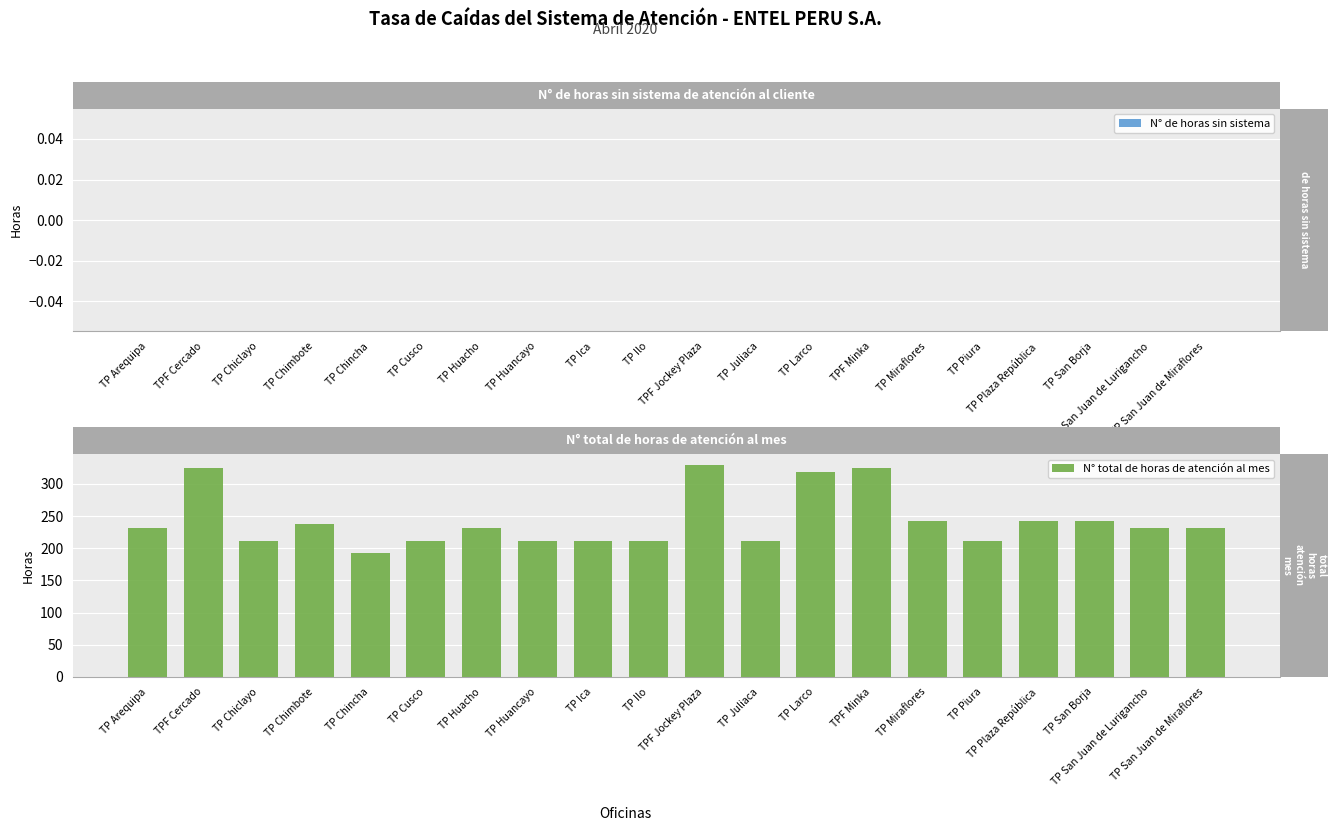

What is the sum of all values?

4864